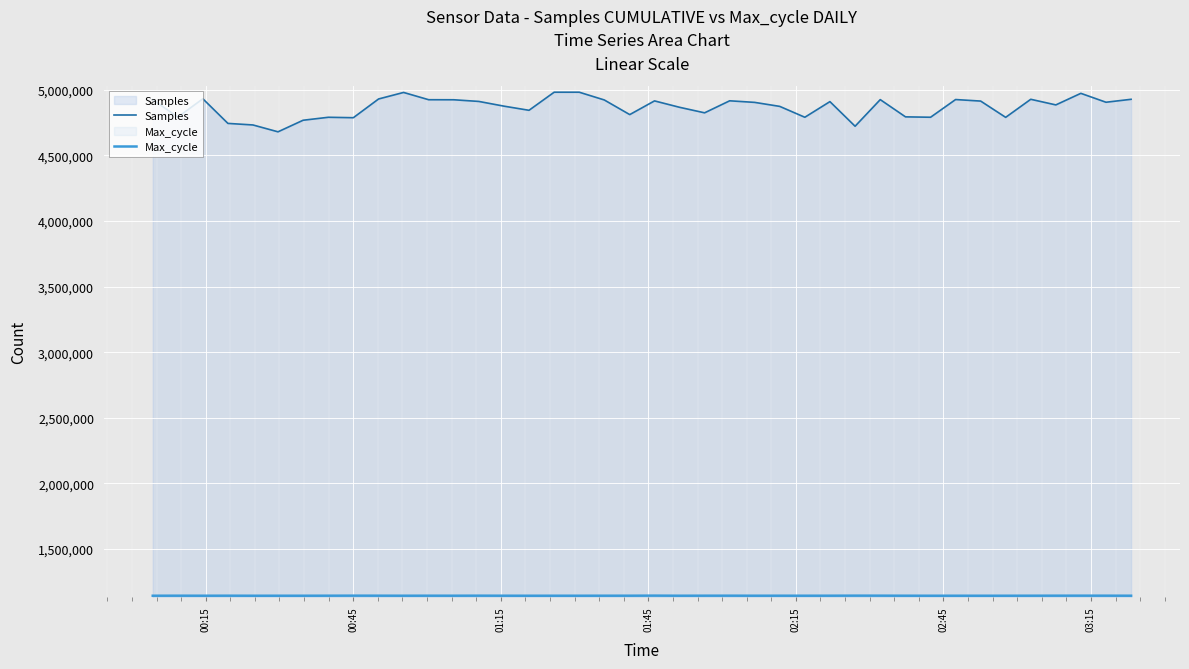

Which series has the largest total across all categories?

Samples